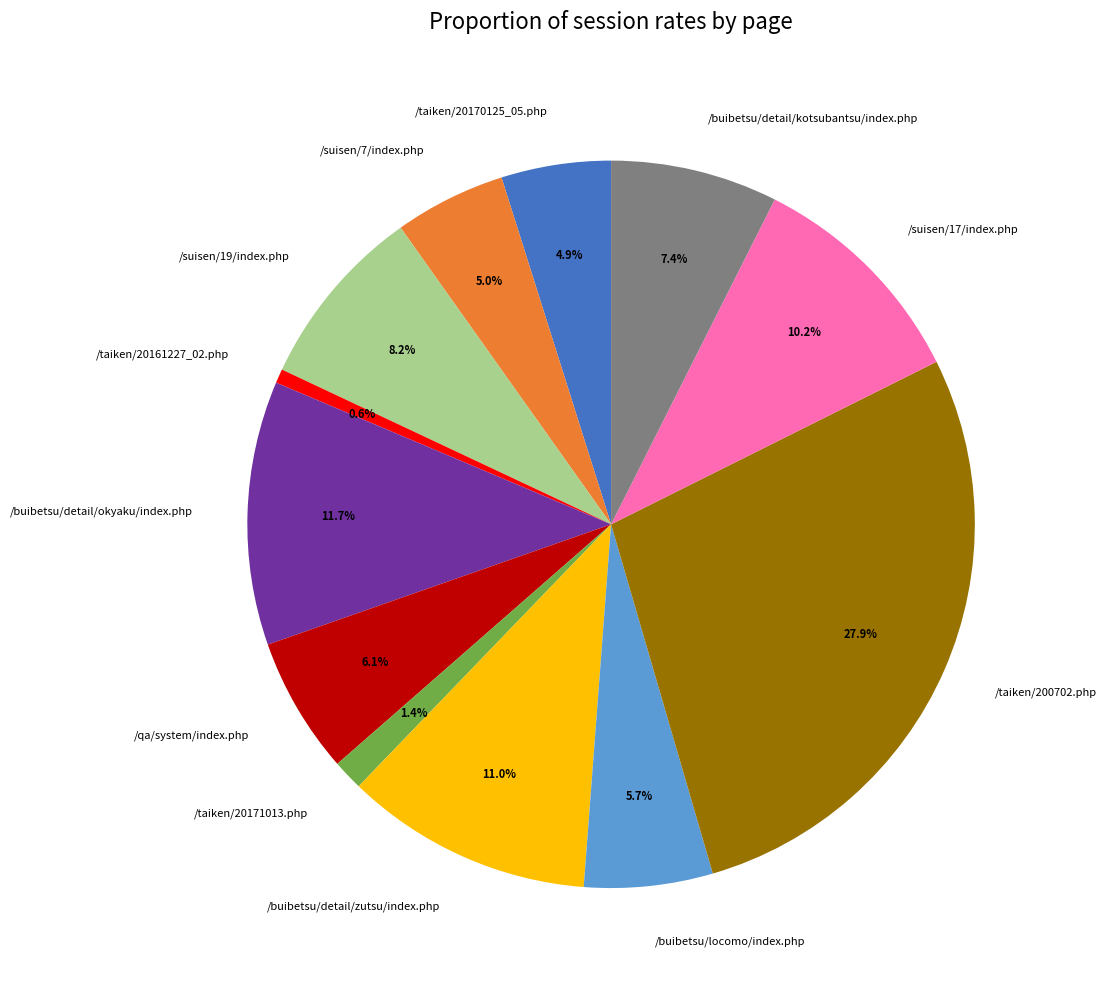

Which has a higher value, /suisen/19/index.php or /buibetsu/locomo/index.php?

/suisen/19/index.php